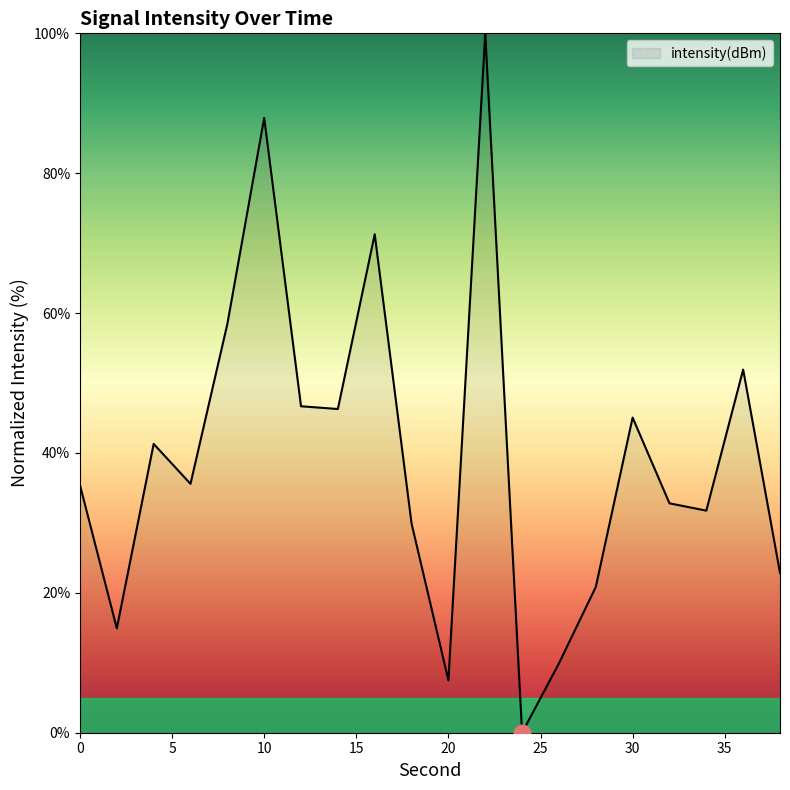

What is the maximum value shown in the chart?

100.0